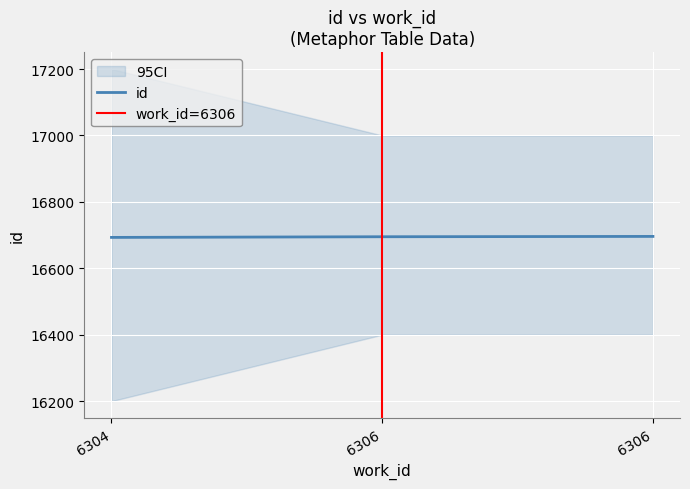

How many data points are less than 16695?

1